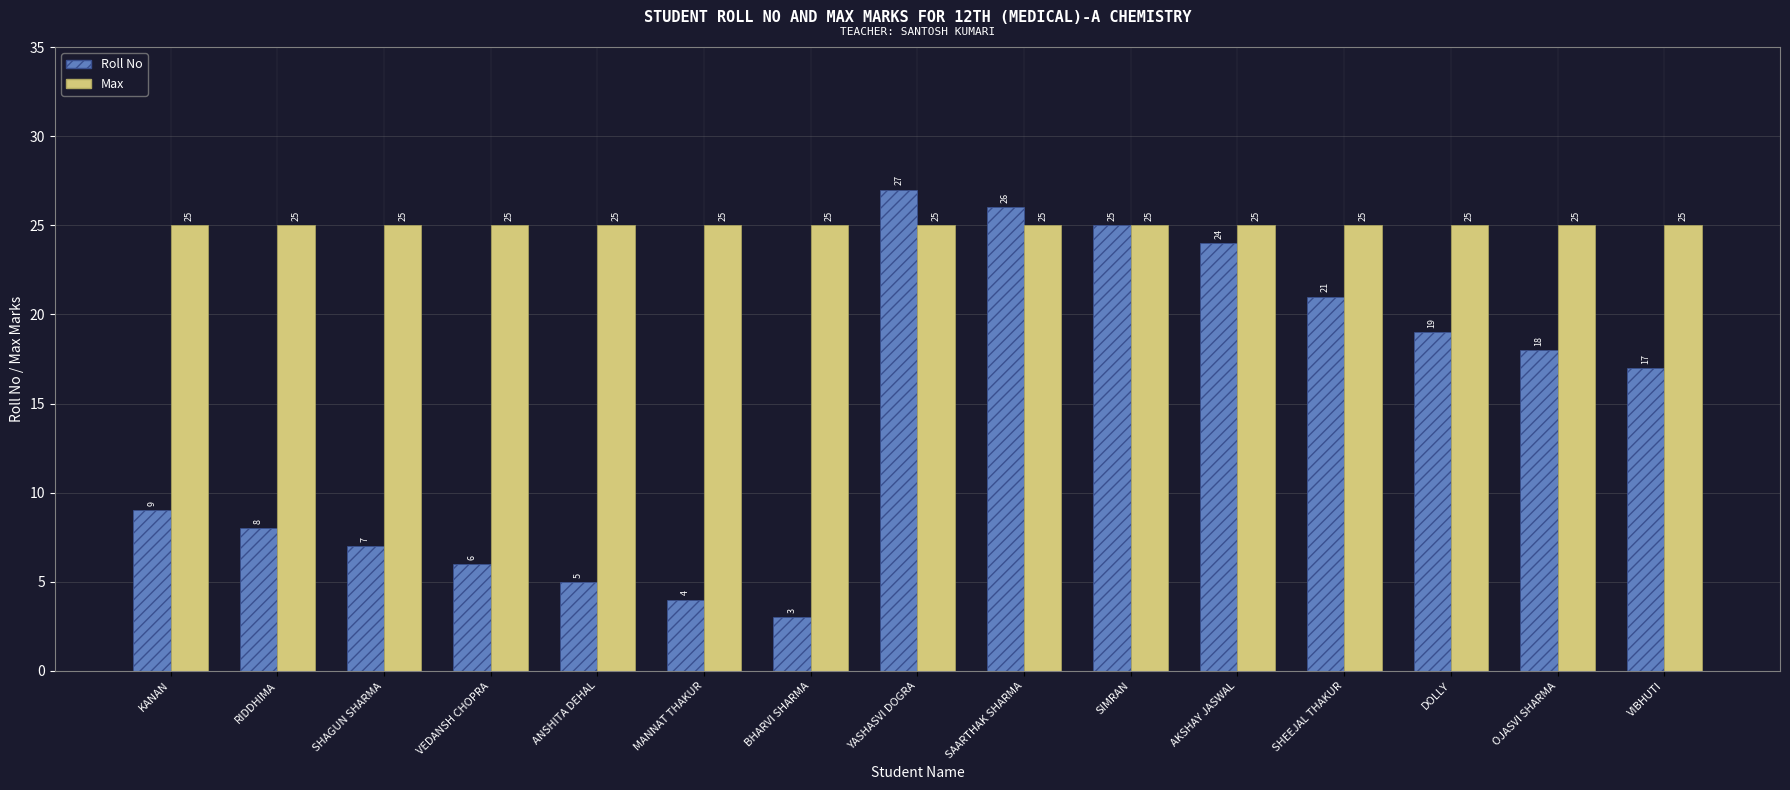

At which category does the chart reach its peak across all series?

YASHASVI DOGRA